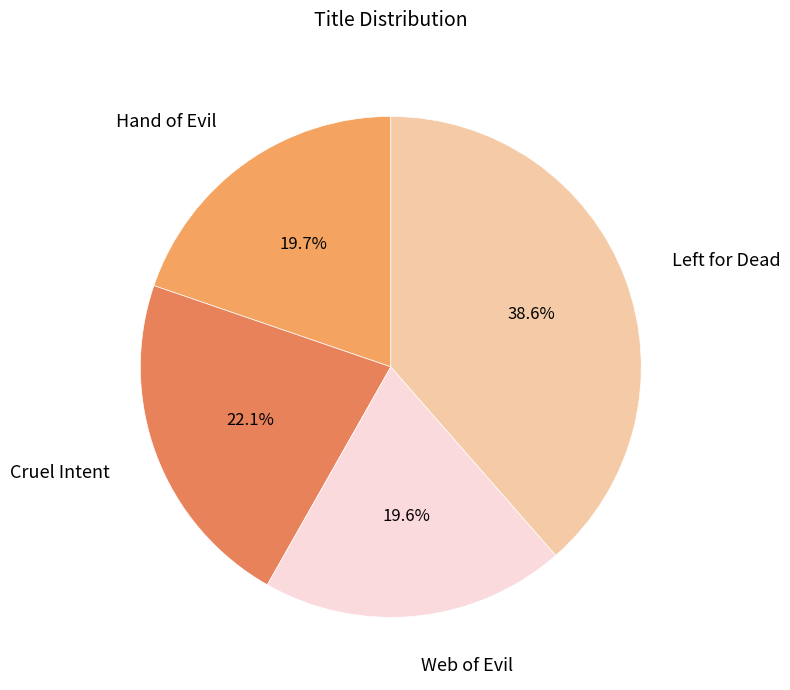

To the nearest percent, what is the difference between the largest and smallest slice percentages?

19%